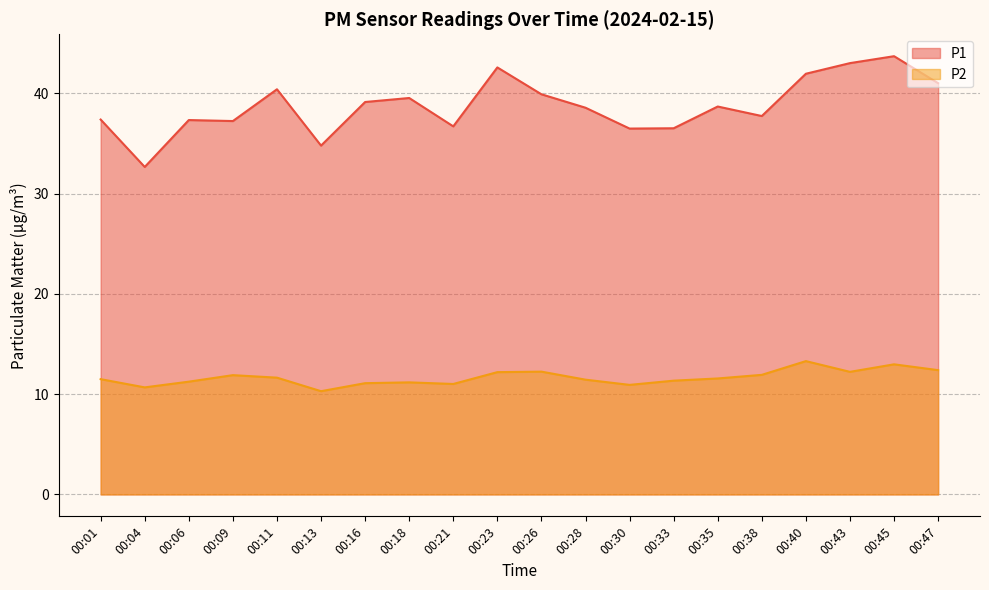

True or false: P1 has a value of 59.0 at 00:30.

False